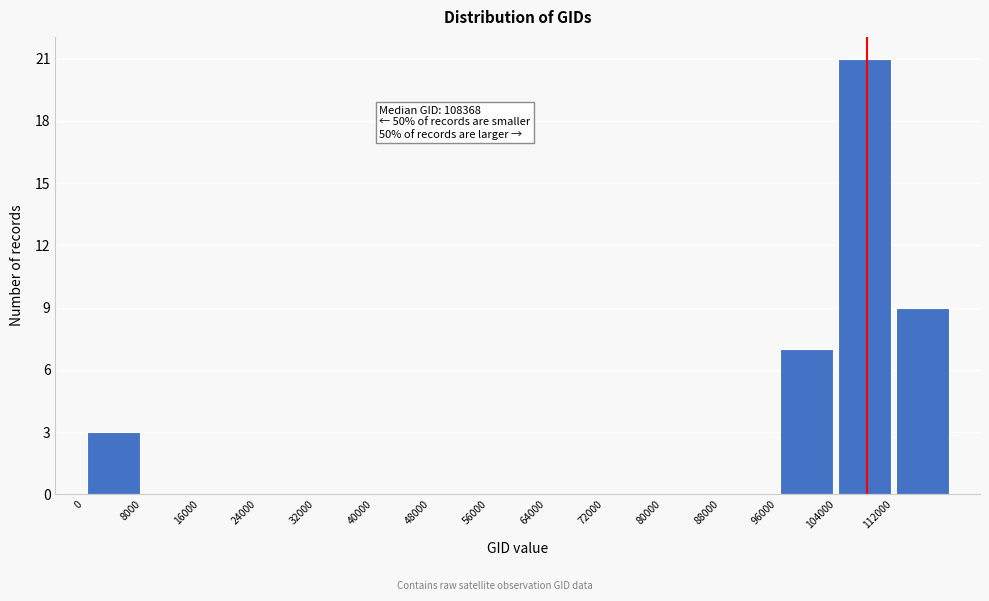

Which range on the x-axis has the tallest bar?

104000 to 112000